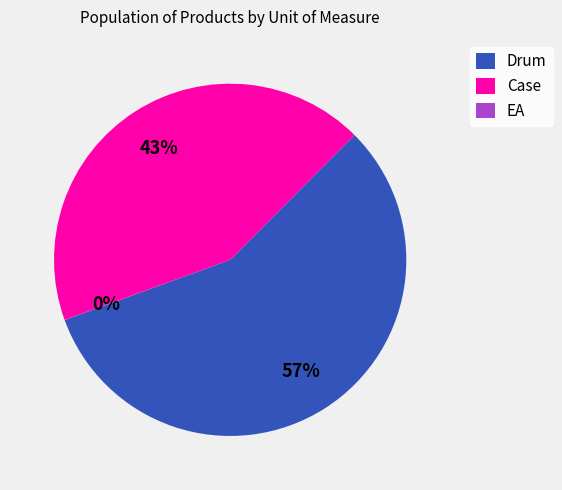

What percentage is the Case slice, to the nearest percent?

43%